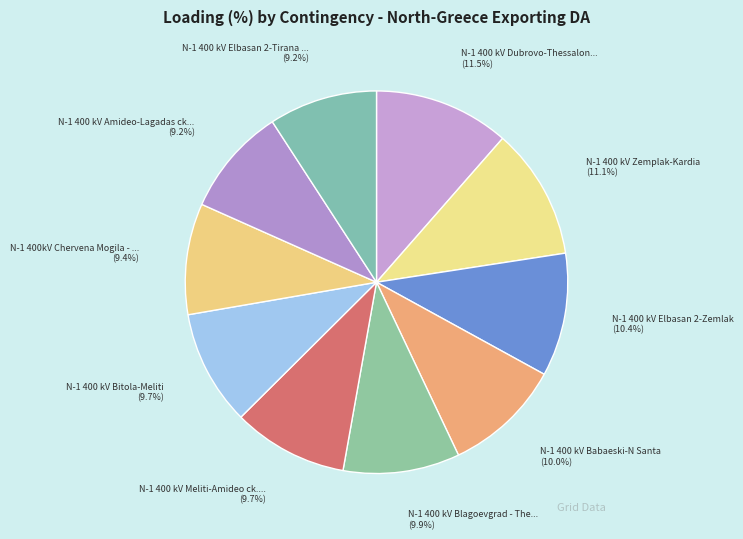

Does any single category account for the majority?

No